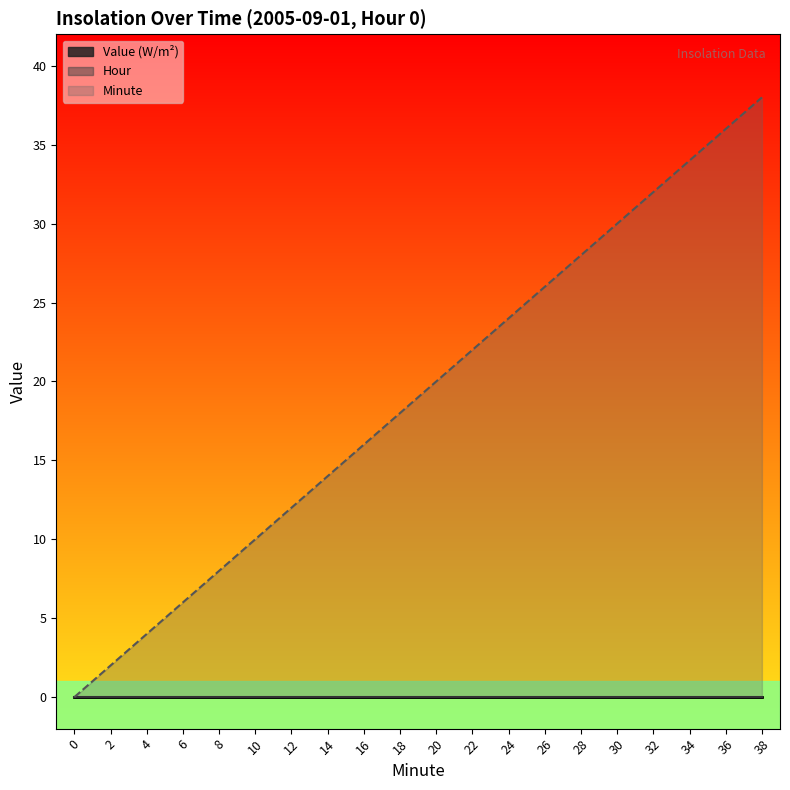

Reading left to right, what are all the values shown in this chart?

Value (W/m^2): 0	0	0	0	0	0	0	0	0	0	0	0	0	0	0	0	0	0	0	0
Hour: 0	0	0	0	0	0	0	0	0	0	0	0	0	0	0	0	0	0	0	0
Minute: 0	2	4	6	8	10	12	14	16	18	20	22	24	26	28	30	32	34	36	38